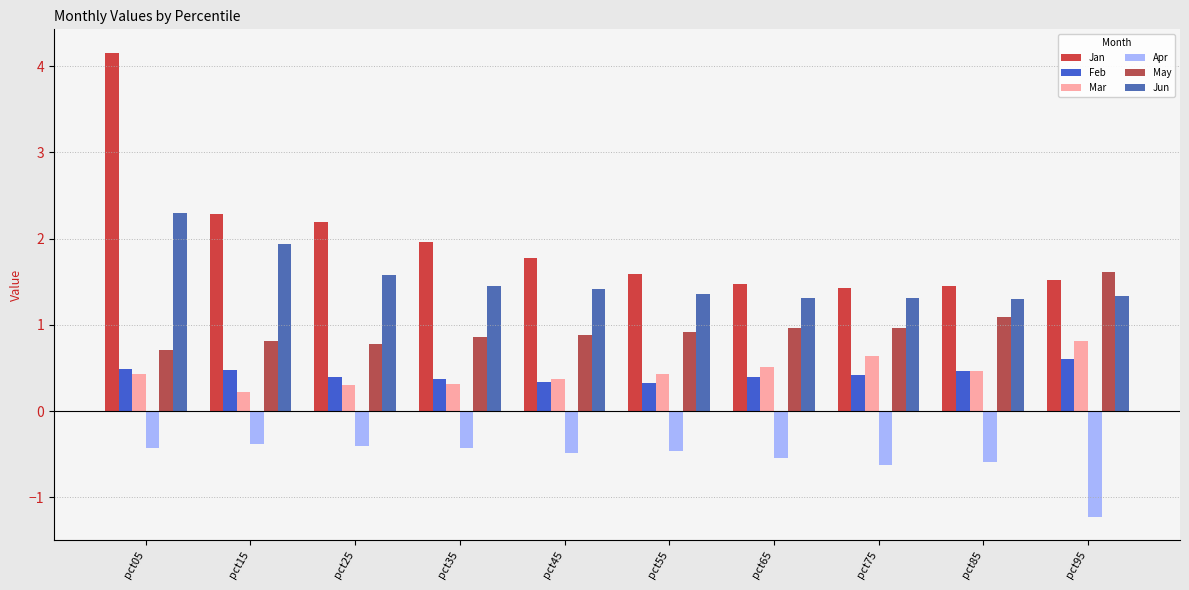

Which series has the largest total across all categories?

Jan